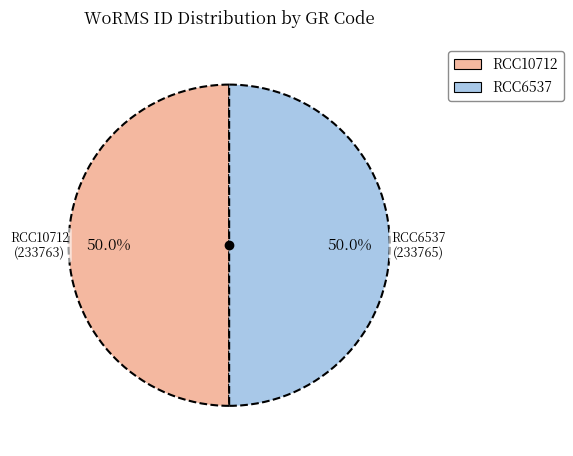

What portion of the pie excludes RCC6537?

50.0%